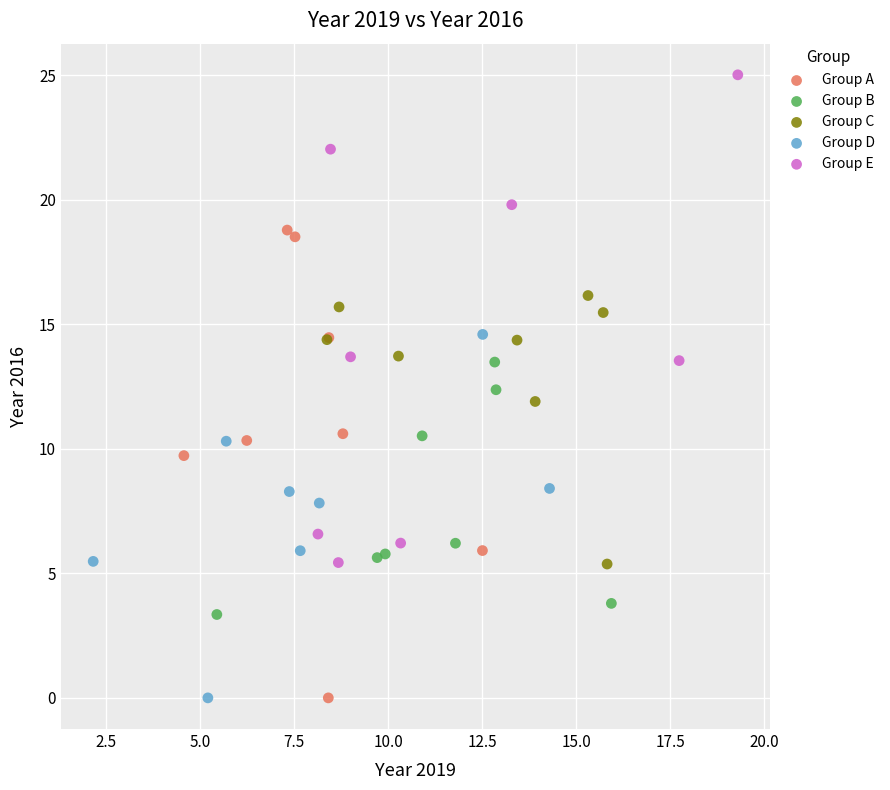

What are all the series names shown in the legend?

Group A, Group B, Group C, Group D, Group E